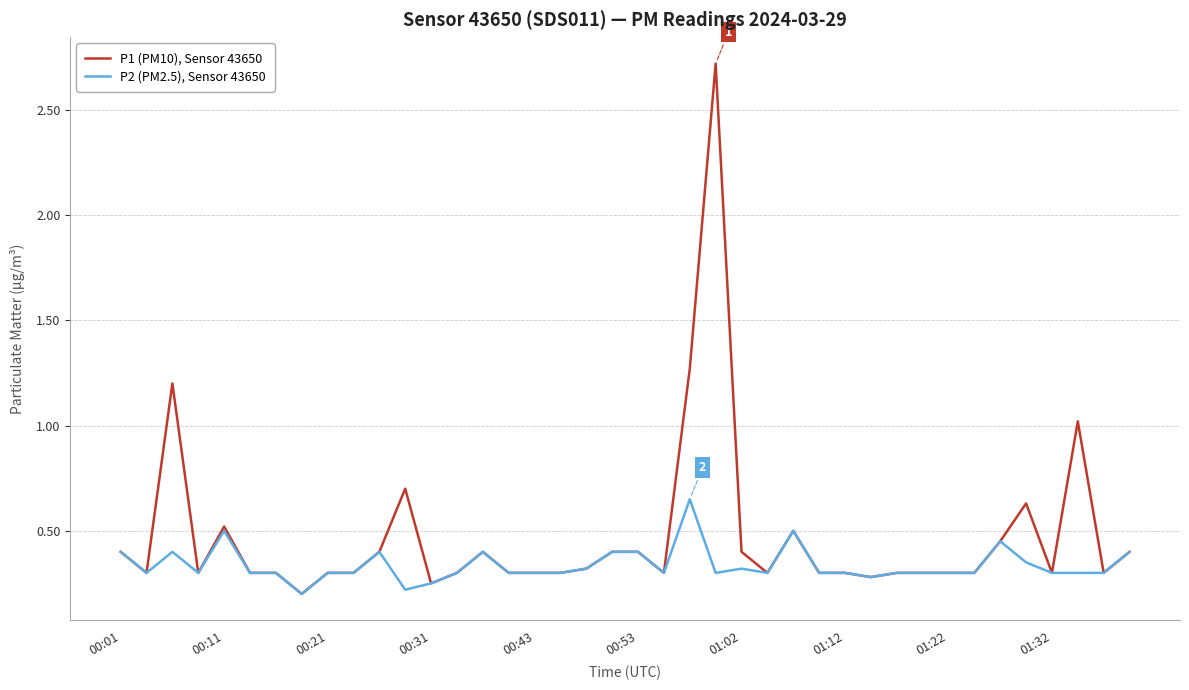

Which series has the largest total across all categories?

P1 (PM10), Sensor 43650